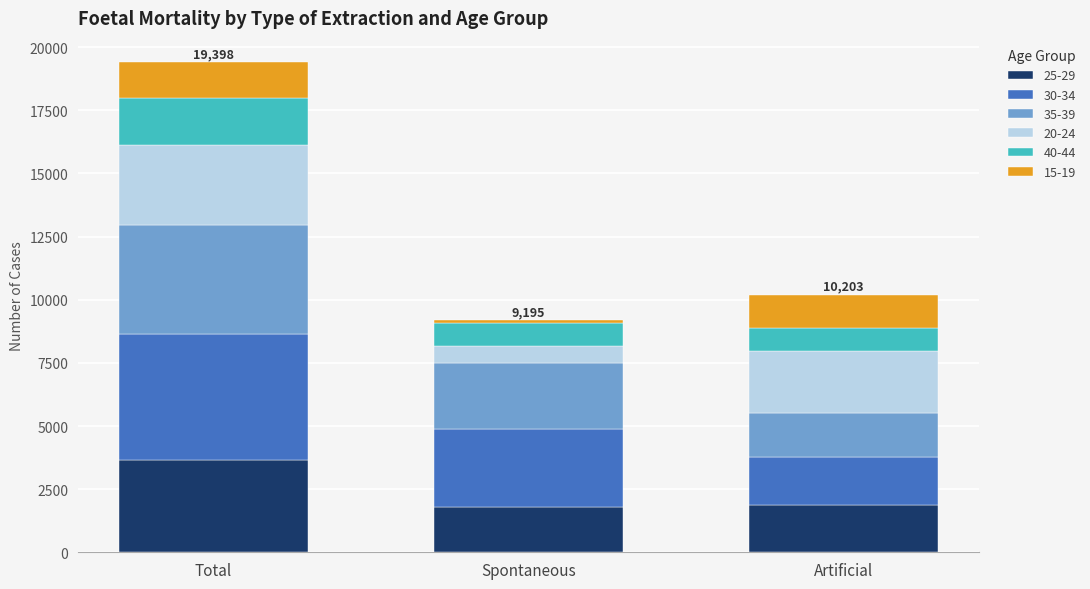

At which category is the sum across all series the highest?

Total